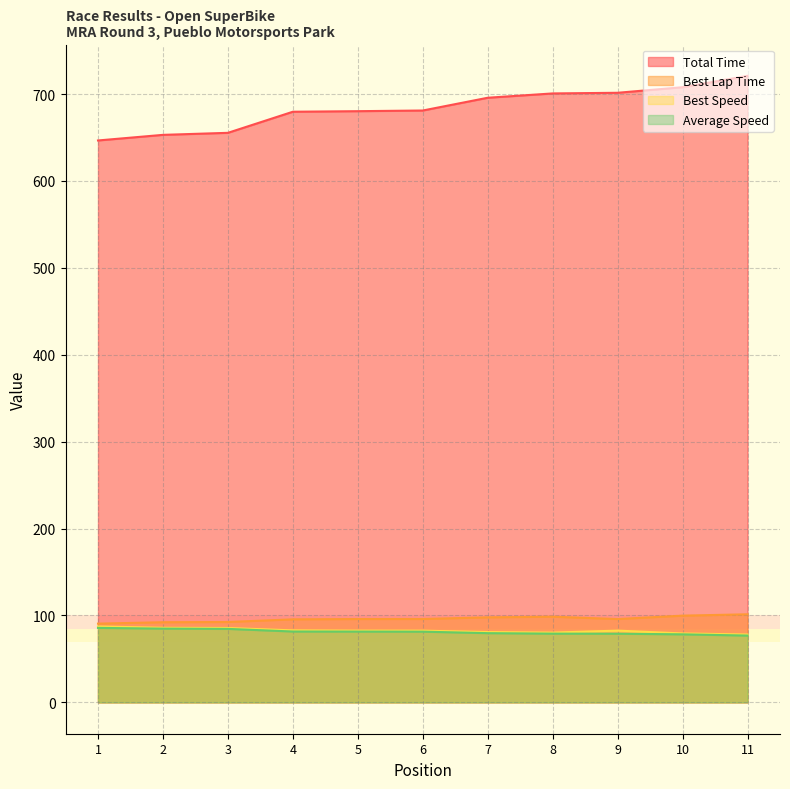

At which category is the sum across all series the highest?

11